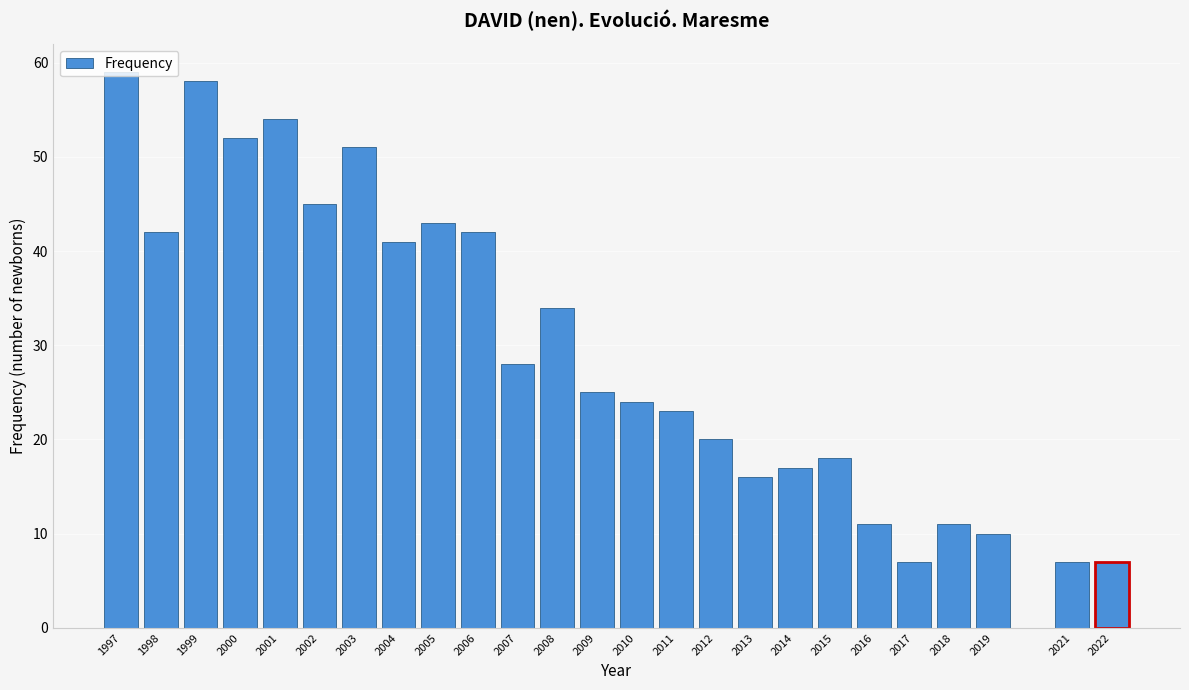

What is the average value?

30